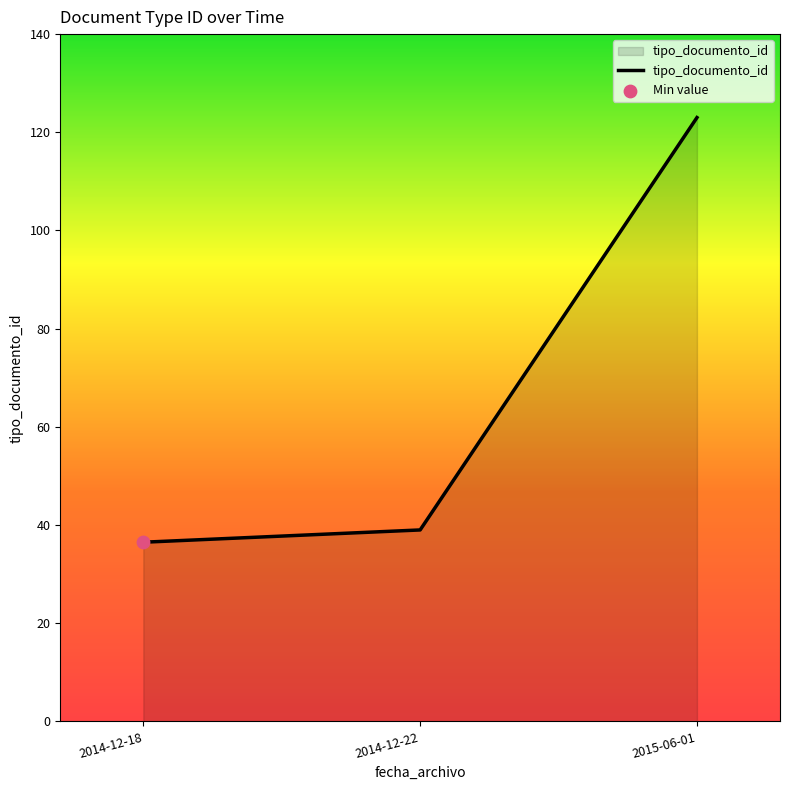

What is the change in value from 2014-12-18 to 2014-12-22?

+2.5